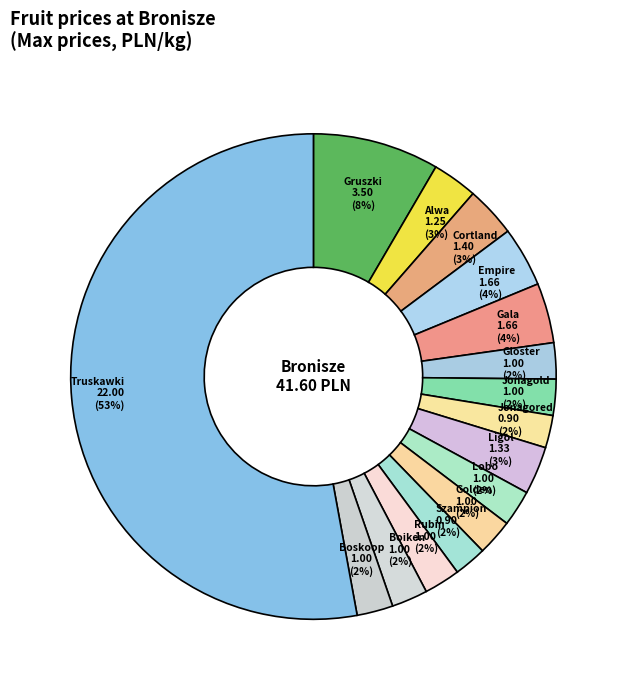

Is the sum of Golden and Alwa greater than half?

No